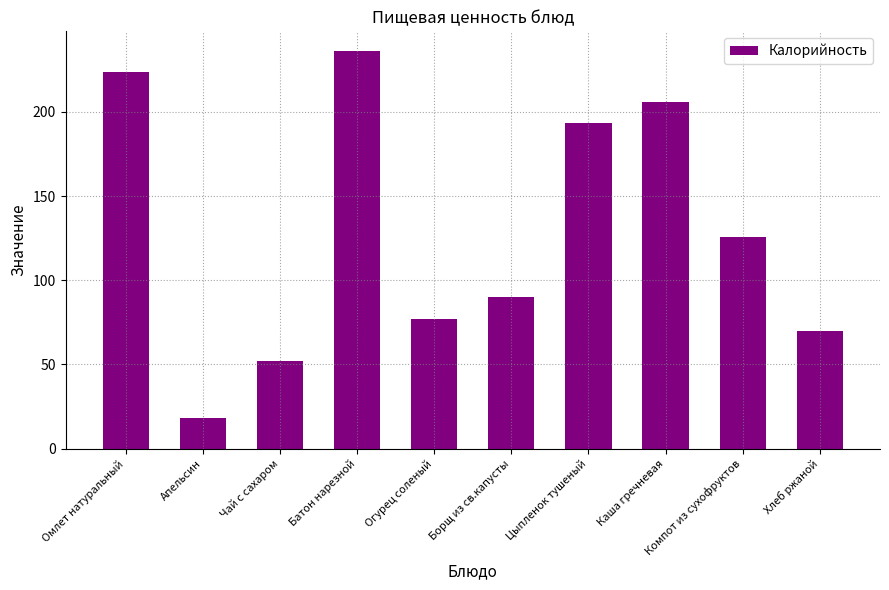

What is the change in value from Чай с сахаром to Хлеб ржаной?

+17.6